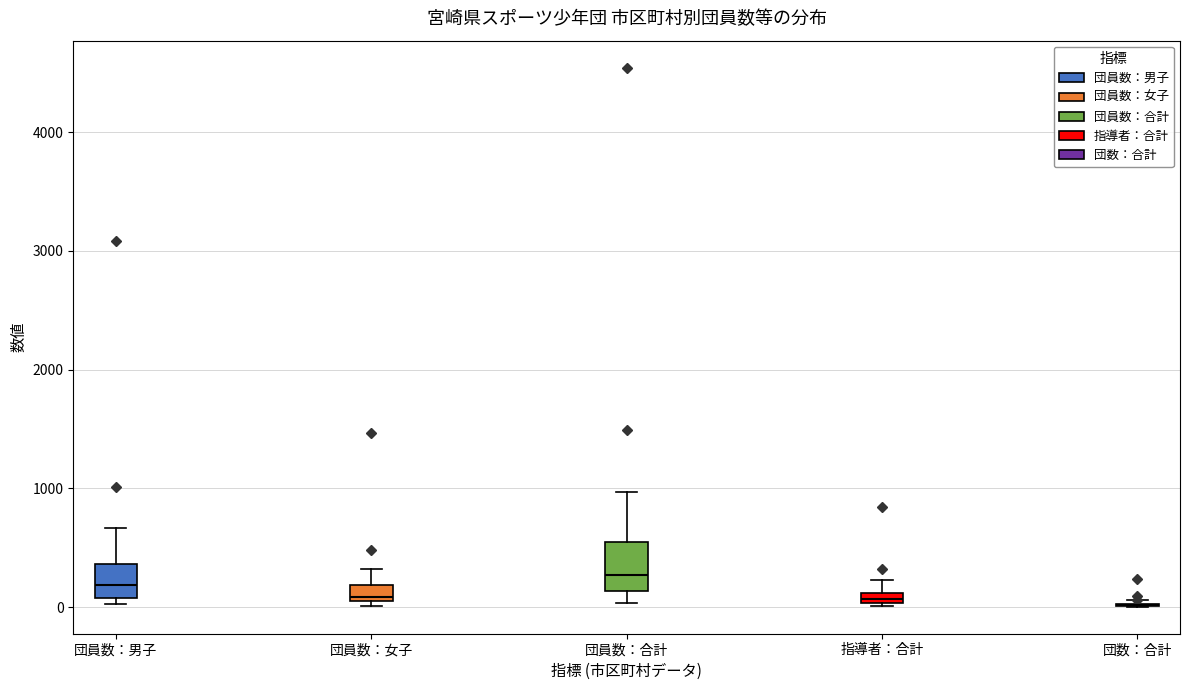

Where is the upper edge of the box for 指導者：合計 on the y-axis? The values are not printed on the chart, so give them approximately, as read against the axis.

100